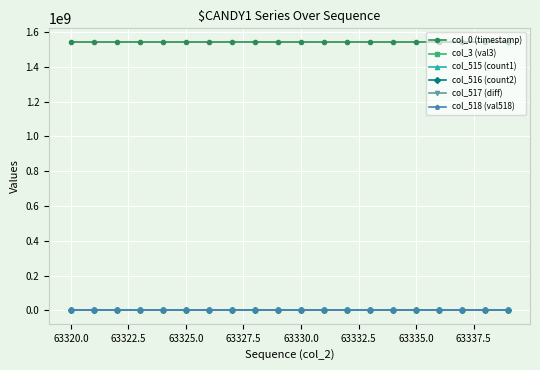

At how many categories does at least one series exceed 605003378?

20